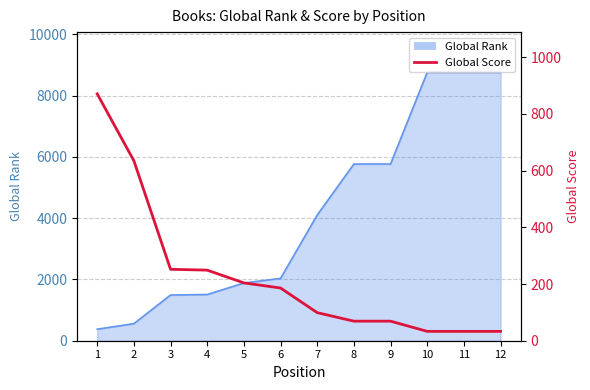

What is the value of the 11th point from the left?

33